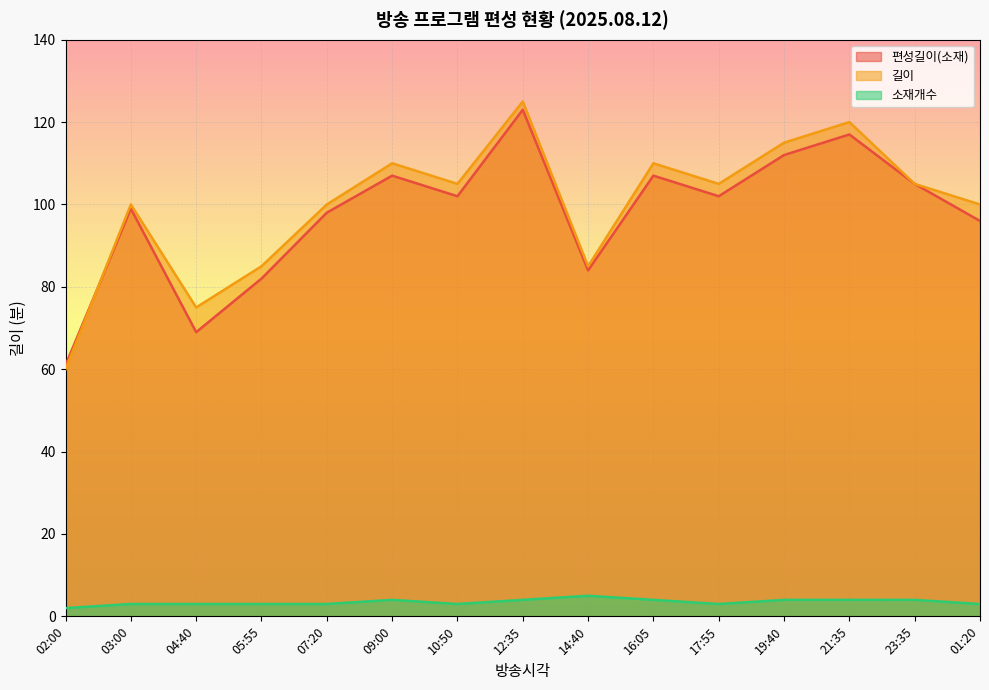

Reading left to right, list all the values displayed in this chart.

편성길이(소재): 61	99	69	82	98	107	102	123	84	107	102	112	117	105	96
길이: 60	100	75	85	100	110	105	125	85	110	105	115	120	105	100
소재개수: 2	3	3	3	3	4	3	4	5	4	3	4	4	4	3